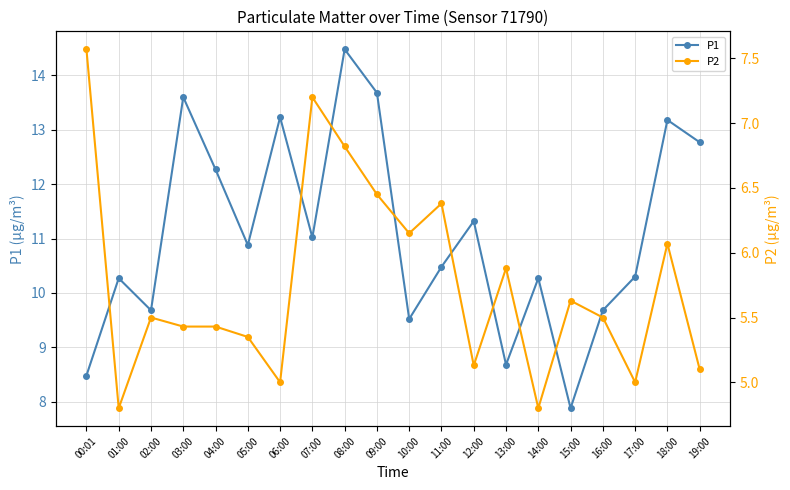

True or false: P1 and P2 cross at least once.

False